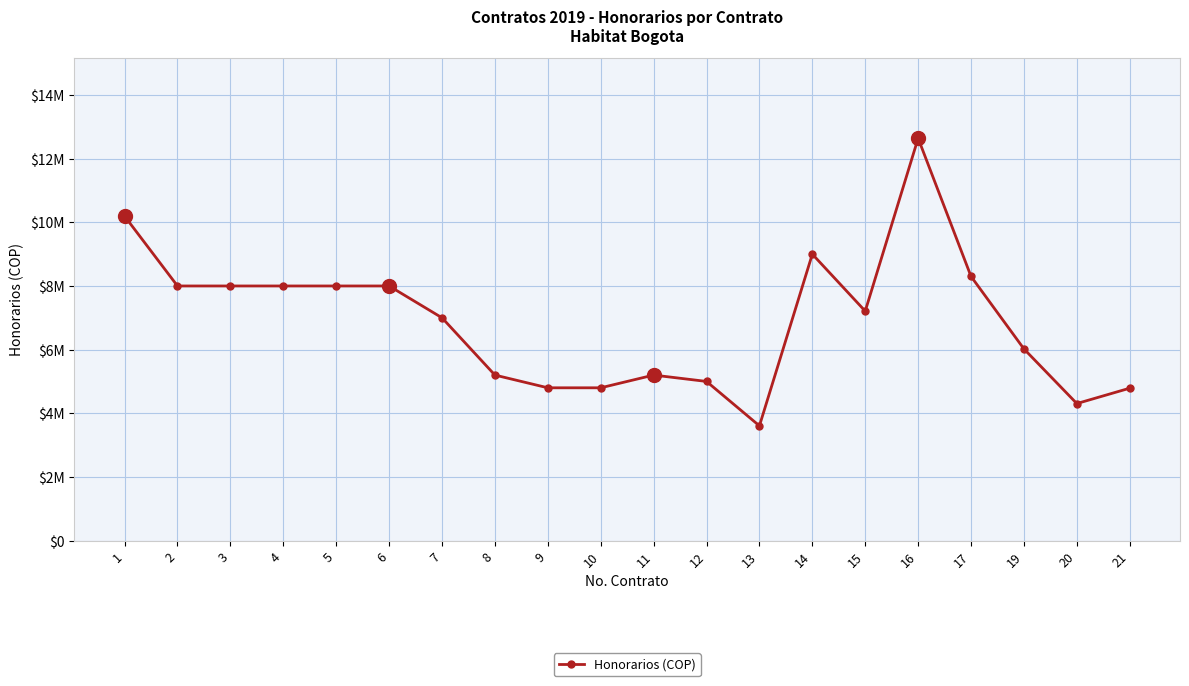

Is this an area chart (filled region under the line)?

No